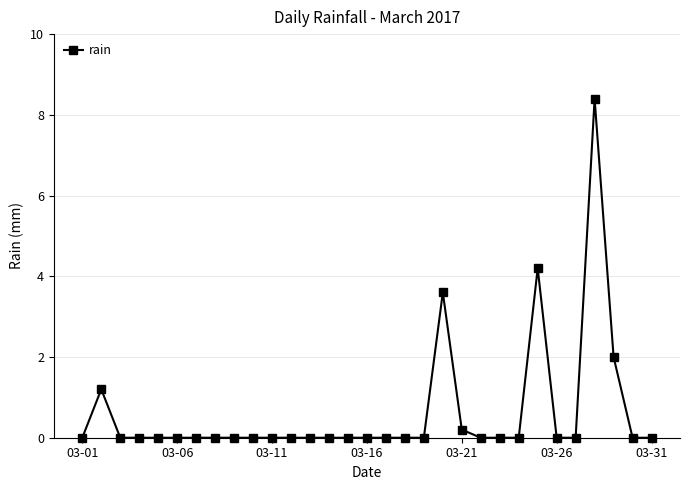

True or false: the data has more than 0 interior local peaks.

True